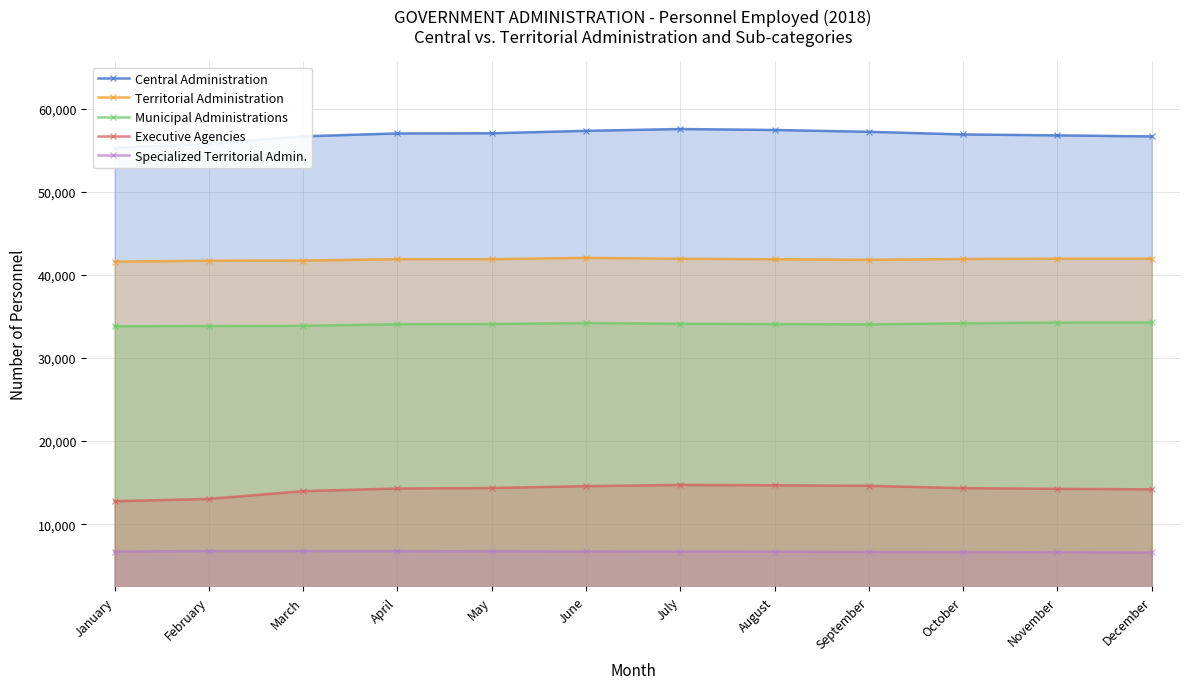

How many data points in Executive Agencies are less than 14340?

6